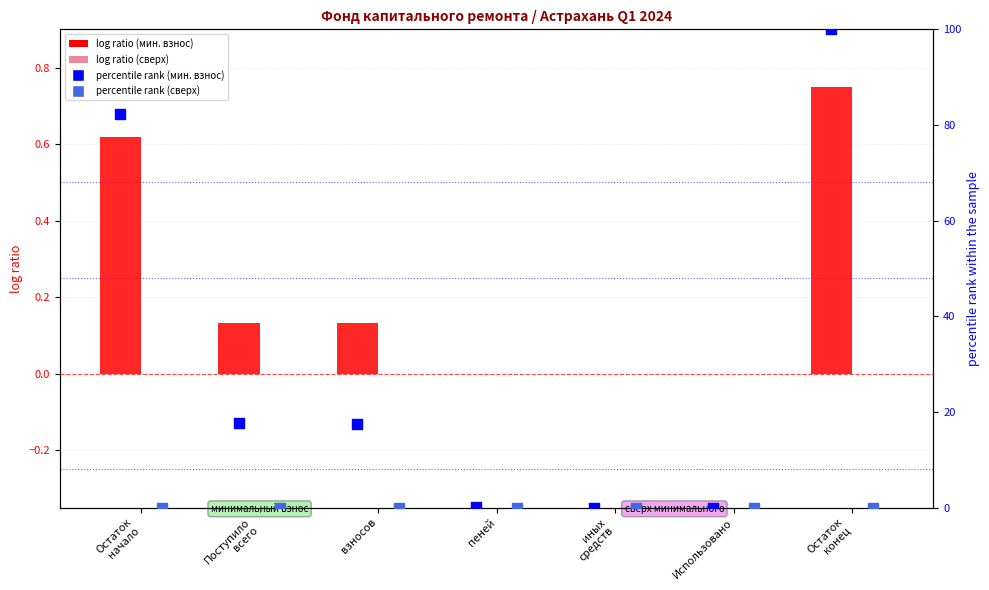

Which series has the largest Y range (max minus min)?

percentile rank (мин. взнос)